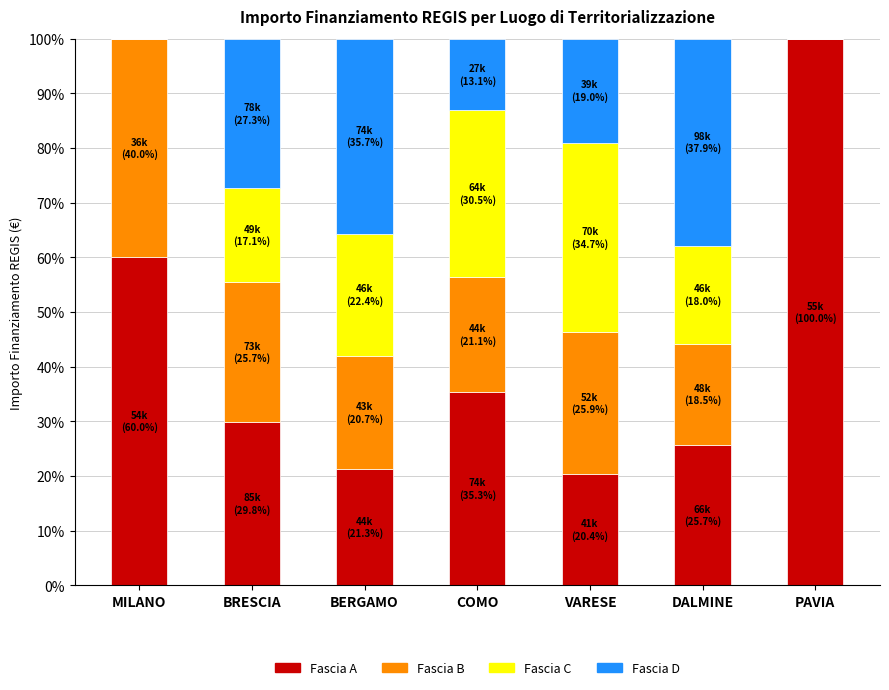

What is the total value across all series at BERGAMO?

100.0